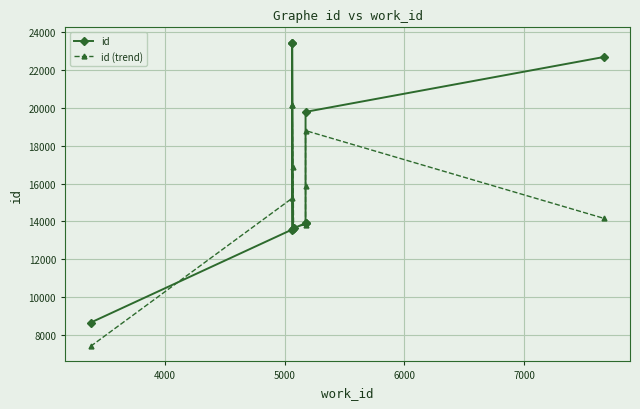

Which series has the largest total across all categories?

id